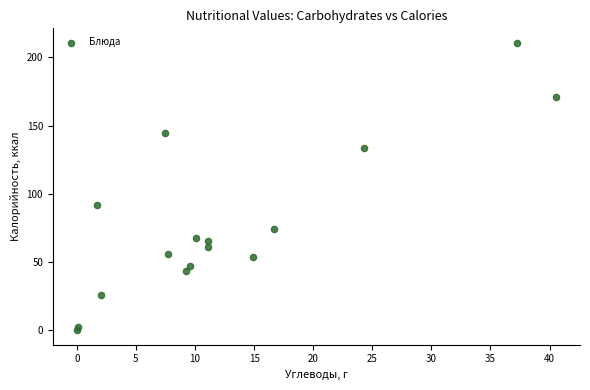

What is the range of X values (max minus min)?

40.5